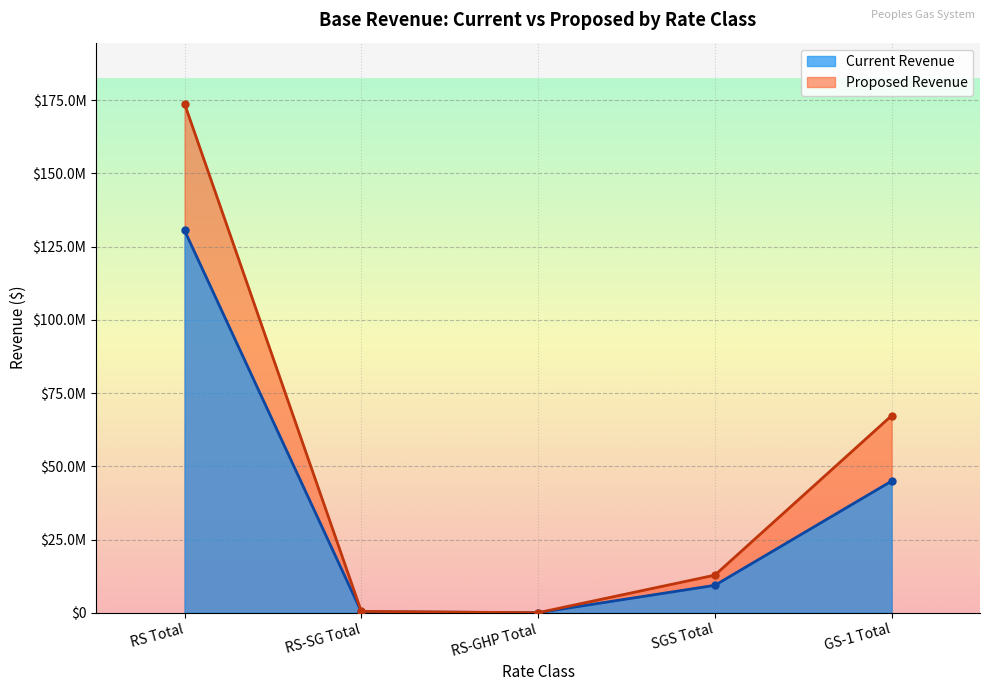

What is the label of the 3rd point from the right?

RS-GHP Total